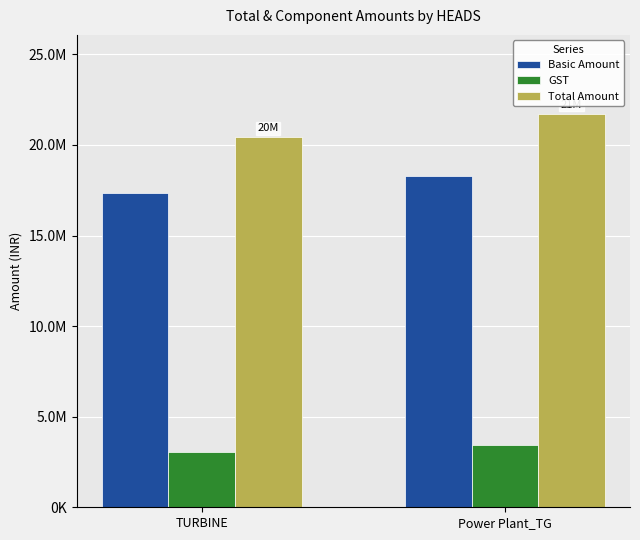

Which category has the highest value across all series?

Power Plant_TG